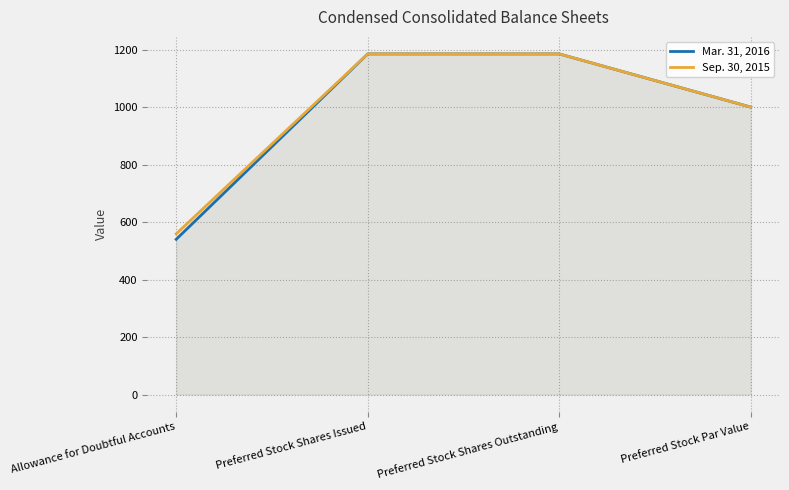

Does the chart have visible grid lines?

Yes